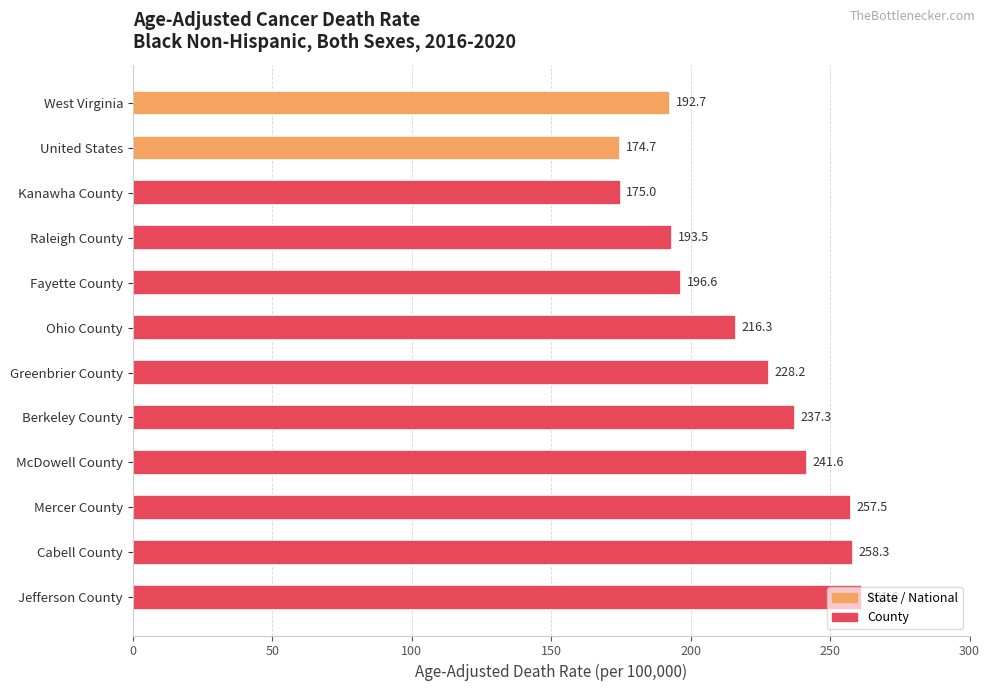

Approximately how many times larger is the value at Kanawha County compared to United States?

1.0